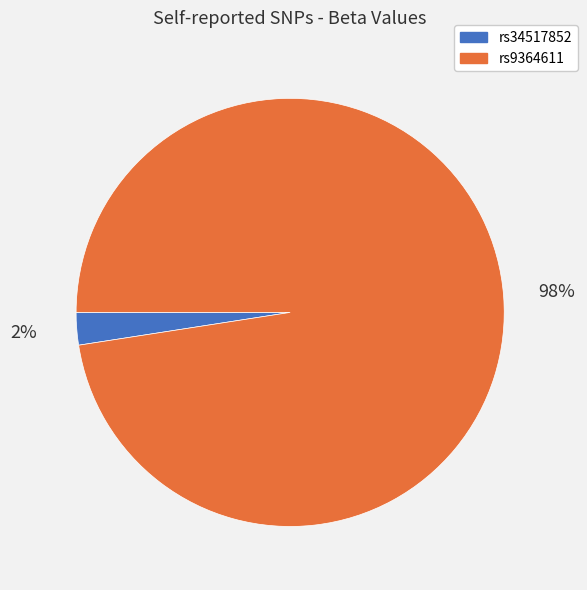

Is the sum of rs34517852 and rs9364611 greater than half?

Yes